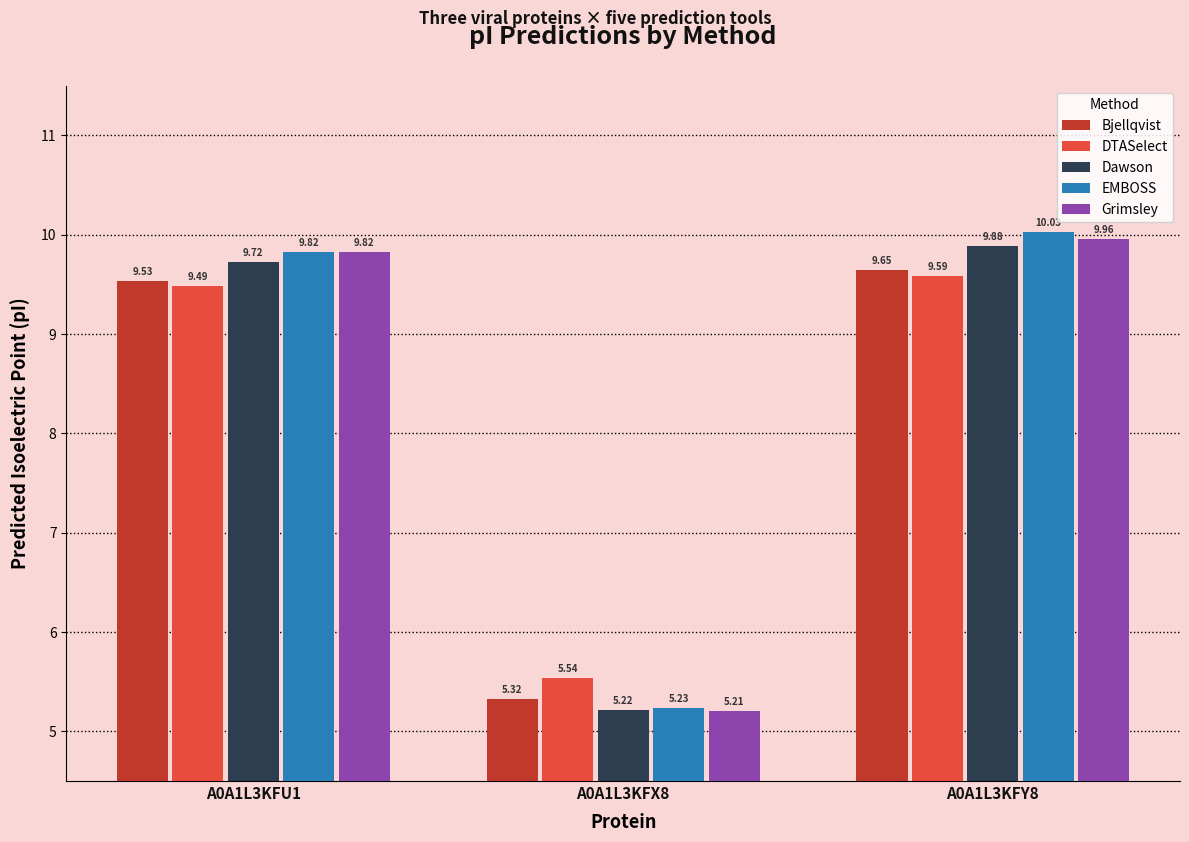

What is the lowest value of the Bjellqvist series?

5.3